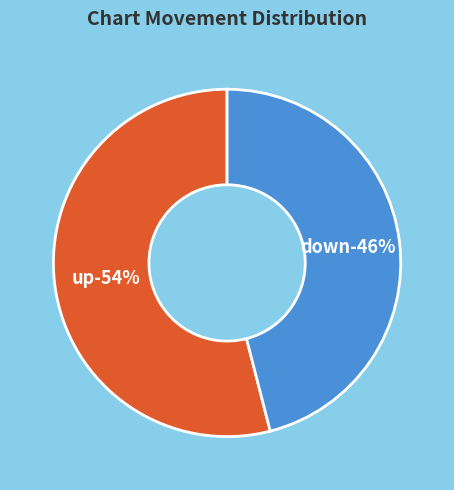

Combined, what portion of the pie is down and up?

100.0%